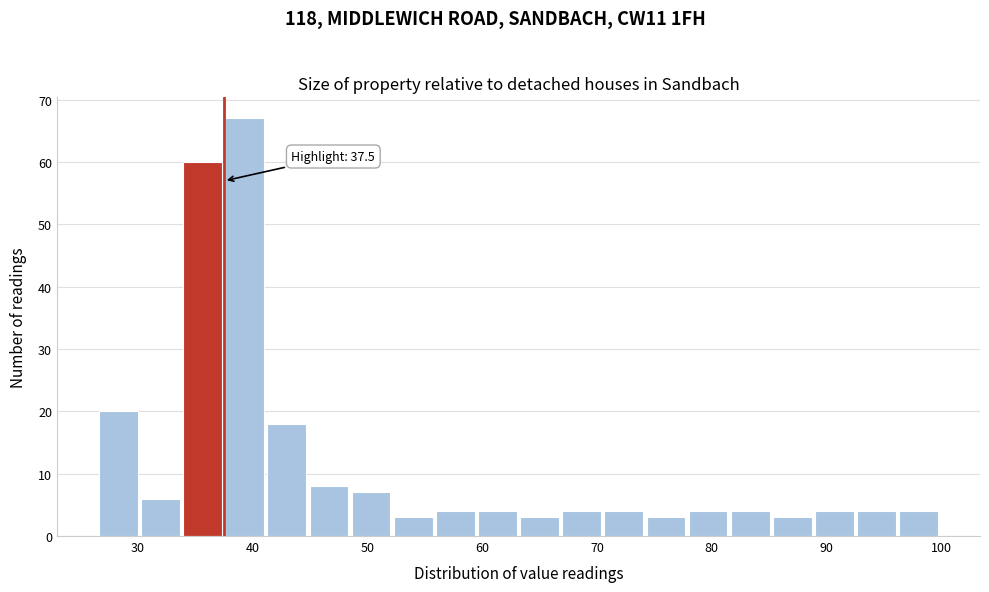

Read against the x-axis, roughly where is the centre of the tallest bar?

39